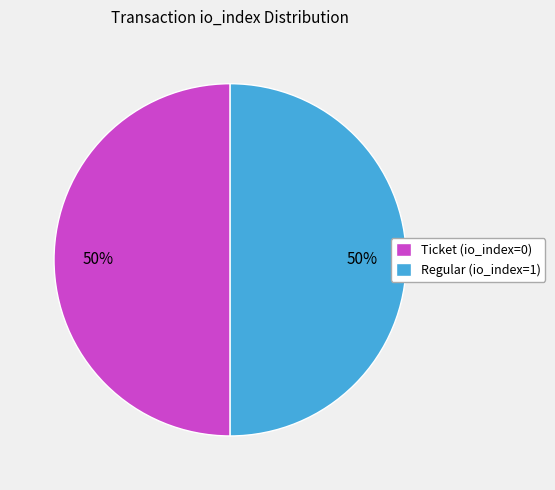

To the nearest percent, what is the combined percentage of Regular (io_index=1) and Ticket (io_index=0)?

100%